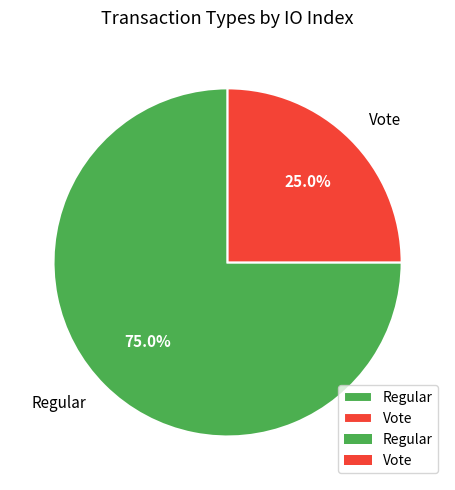

Which category has the biggest portion of the pie?

Regular